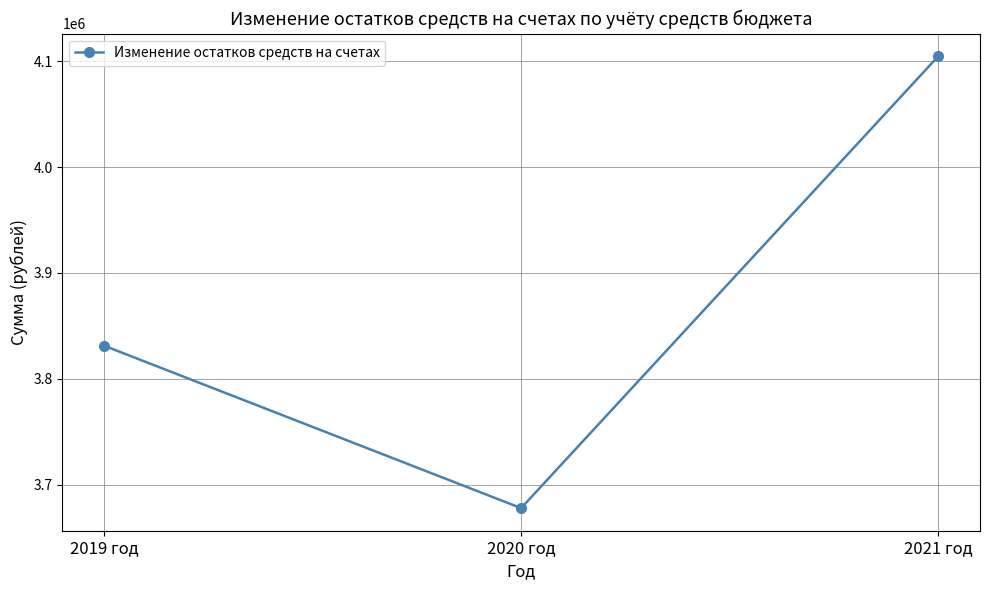

Reading left to right, list all the values displayed in this chart.

2019 год=3831401	2020 год=3678041	2021 год=4104675